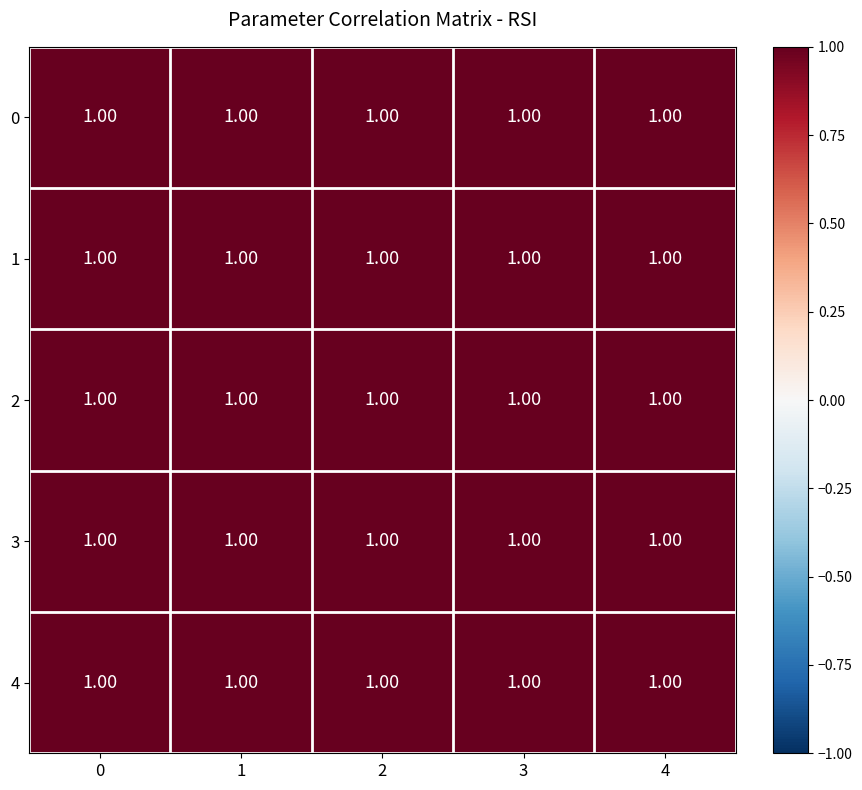

At which category does the chart reach its minimum across all series?

3